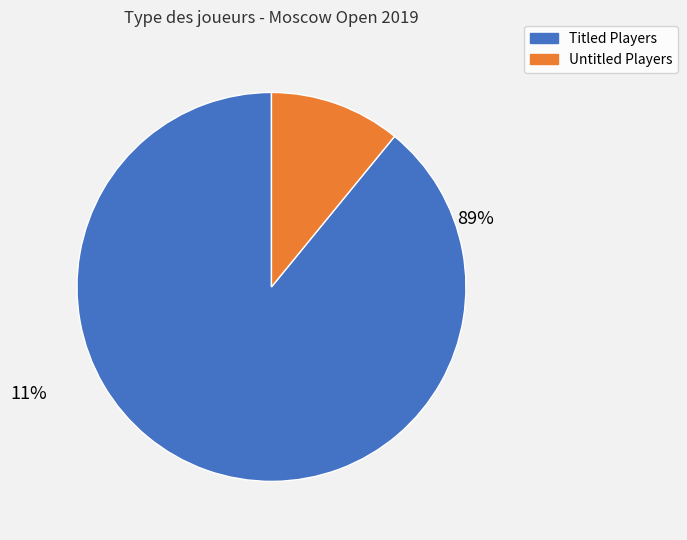

Is there any slice that represents more than half of the pie?

Yes